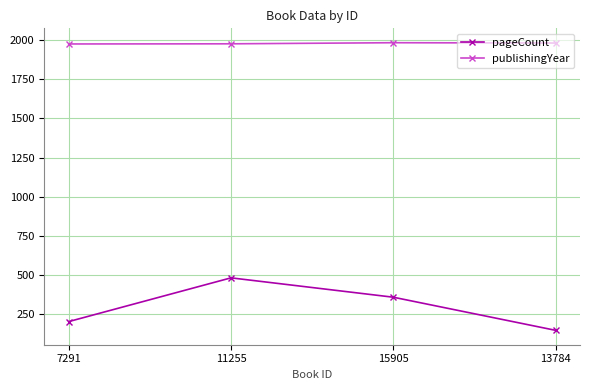

What is the sum of all pageCount values?

1180